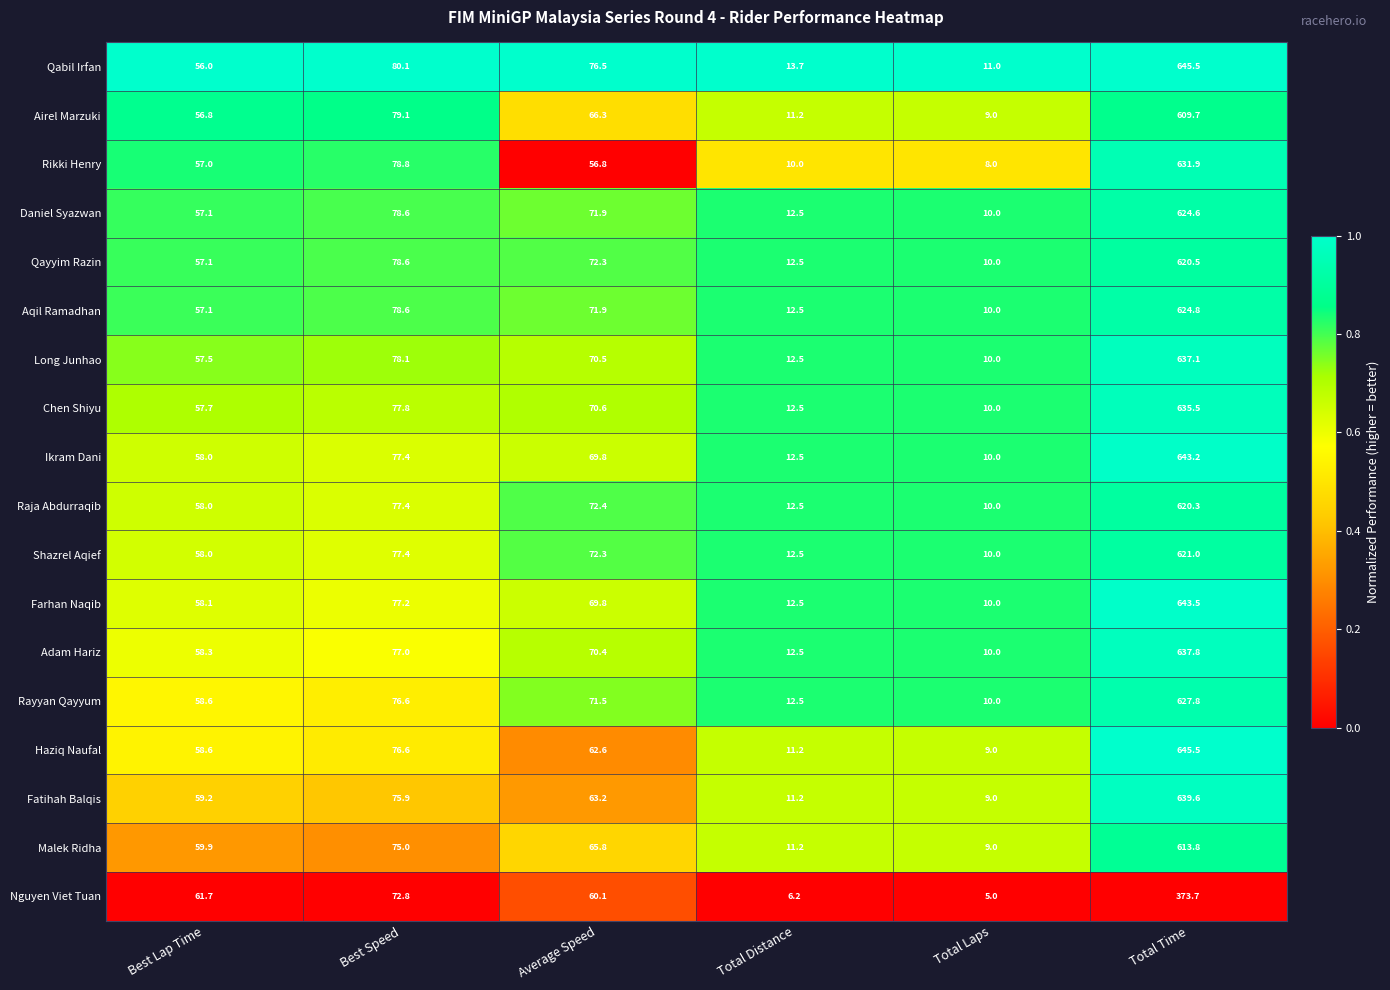

What is the maximum value shown in the chart?

645.5